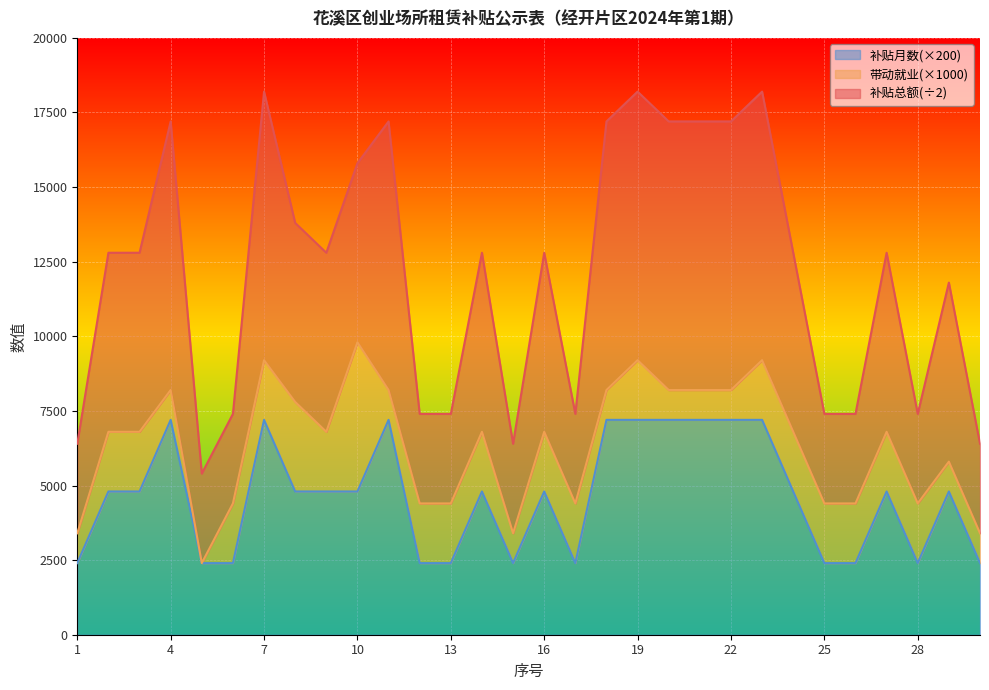

What is the maximum value for 补贴月数(×200)?

7200